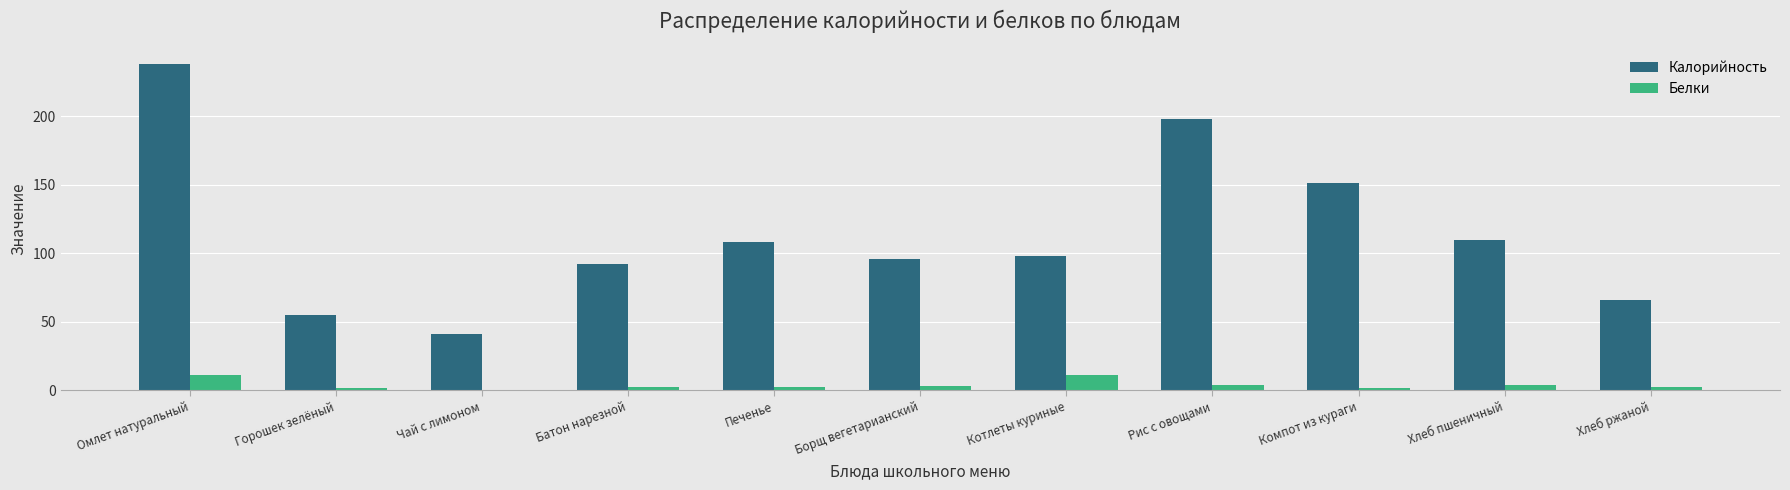

What is the sum of all Калорийность values?

1253.1